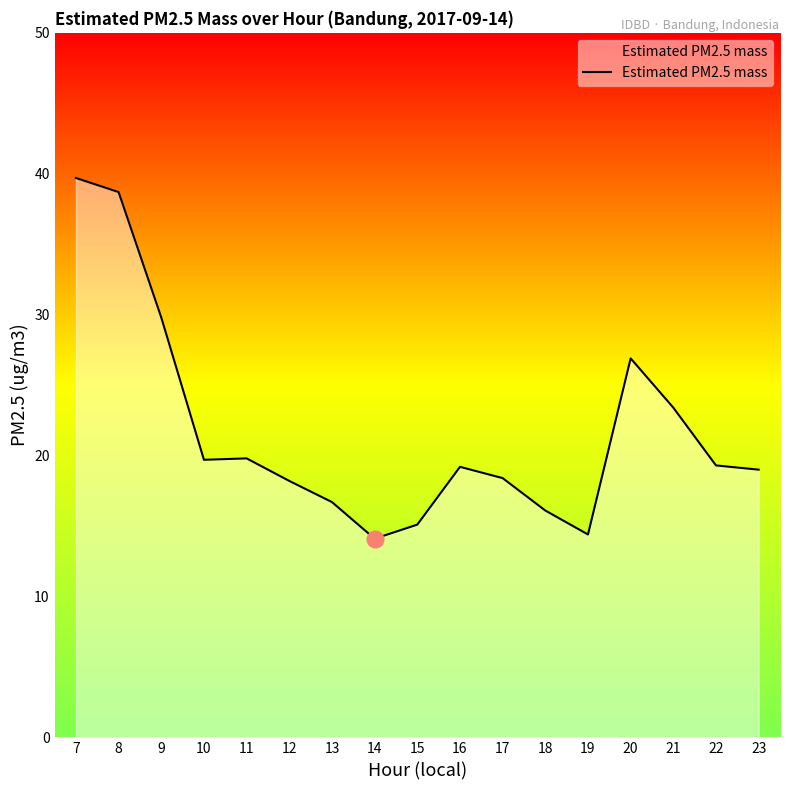

What value does the data have at 12?

18.2